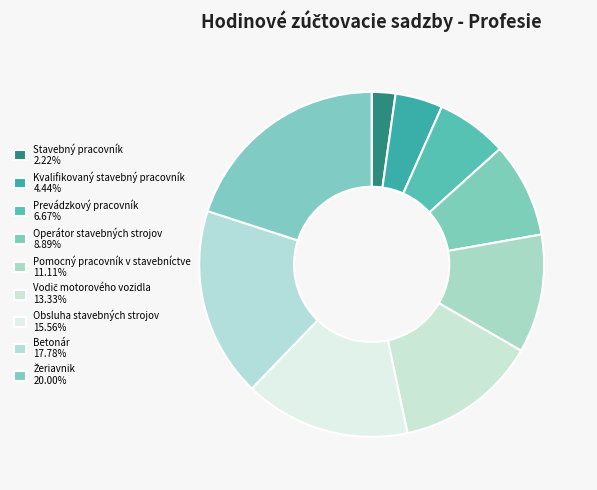

Does Betonár account for over 50% of the chart?

No